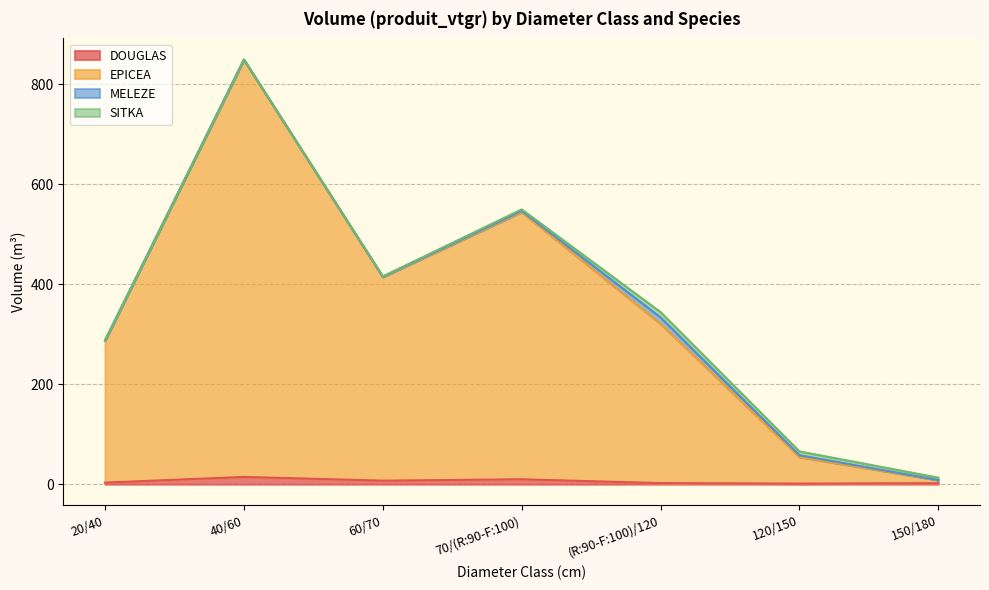

How many values in the EPICEA series are below 320?

3